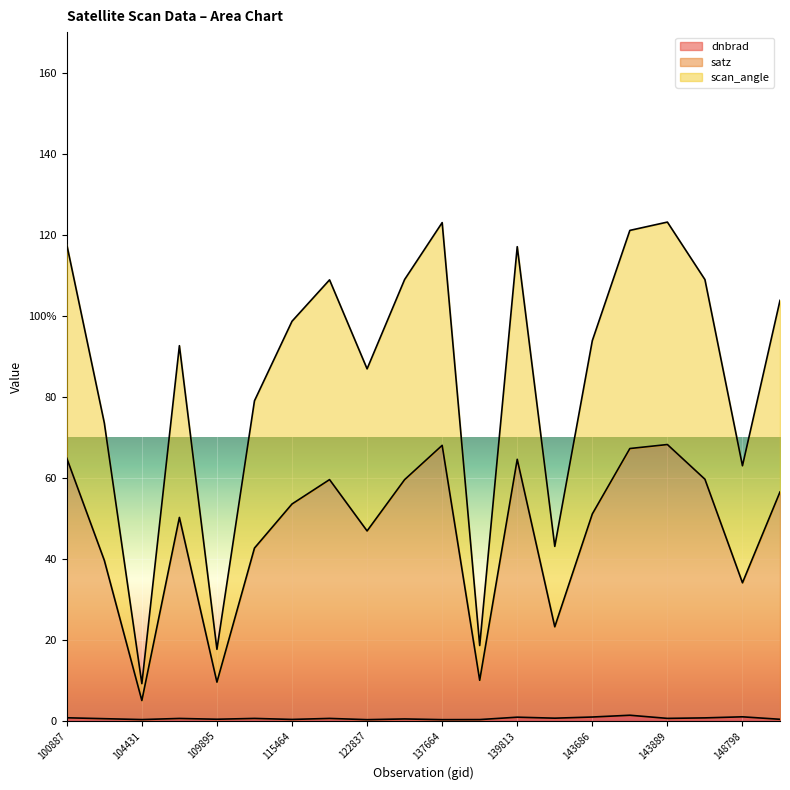

Count the number of data series in this chart.

3